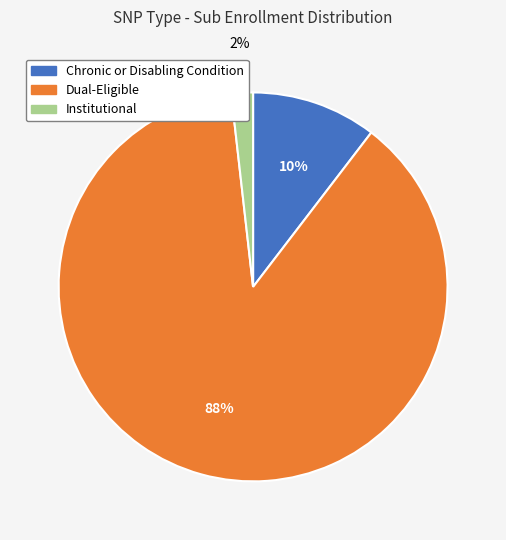

Is there a majority slice in this chart?

Yes